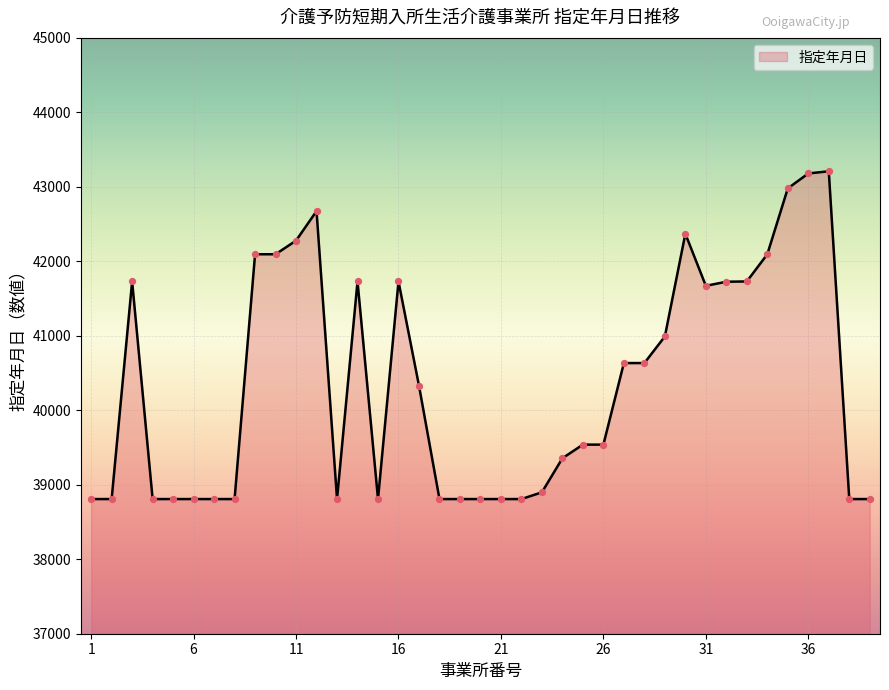

What is the maximum value shown in the chart?

43209